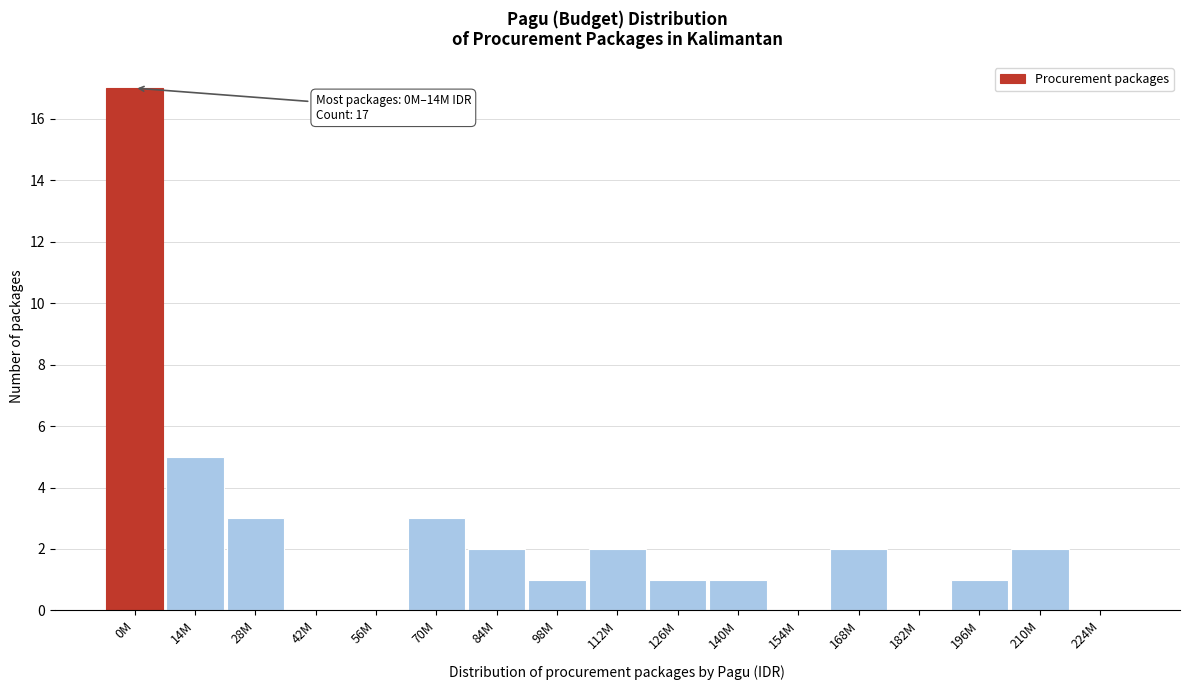

Reading left to right, extract all data points from this chart.

0M=17	14M=5	28M=3	42M=0	56M=0	70M=3	84M=2	98M=1	112M=2	126M=1	140M=1	154M=0	168M=2	182M=0	196M=1	210M=2	224M=0